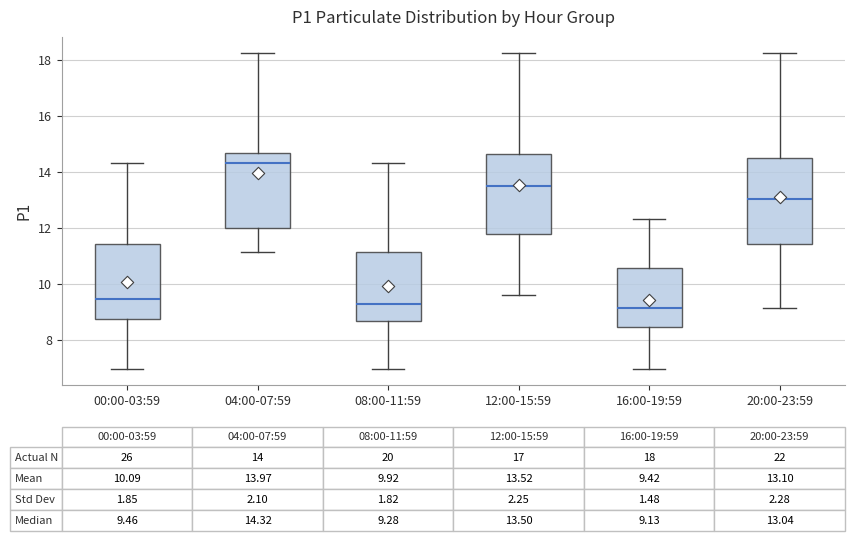

Comparing the boxes themselves (not the whiskers), which one is the tallest?

20:00-23:59